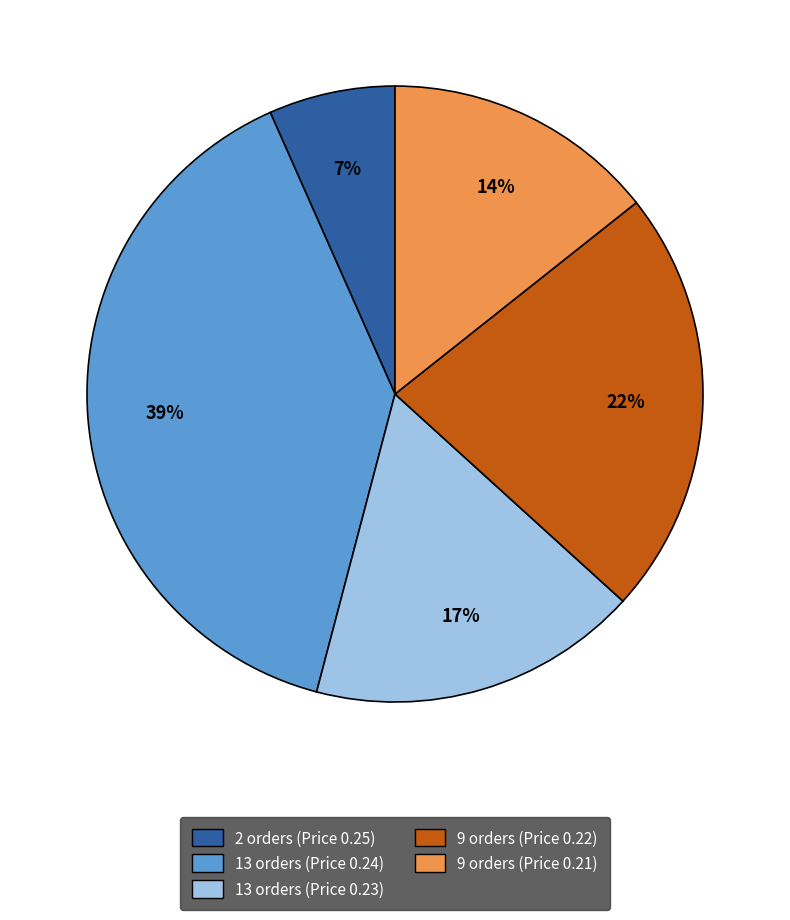

Between 9 orders (Price 0.21) and 13 orders (Price 0.23), which is larger?

13 orders (Price 0.23)